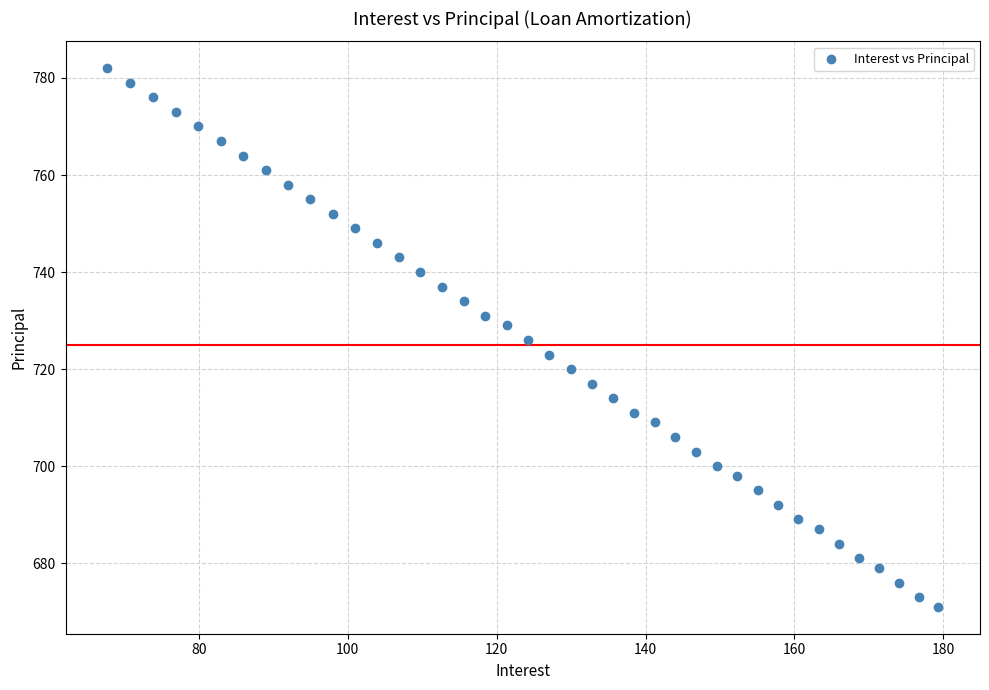

What is the range of Y values (max minus min)?

111